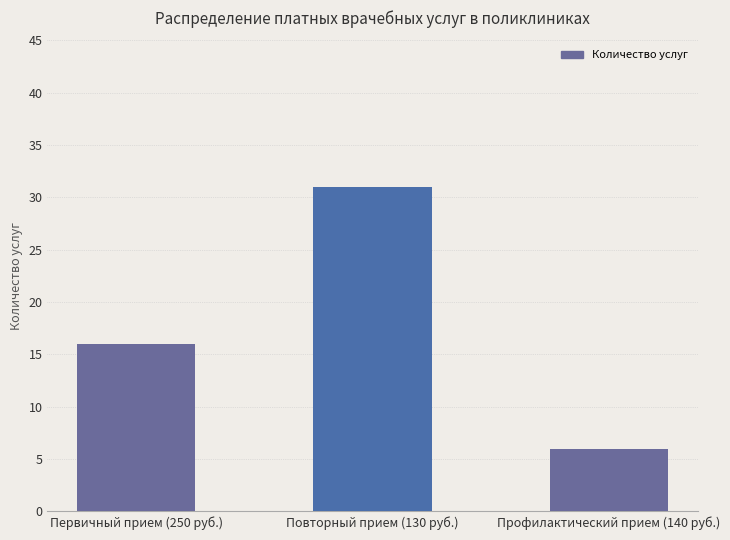

Reading left to right, list all the values displayed in this chart.

16	31	6